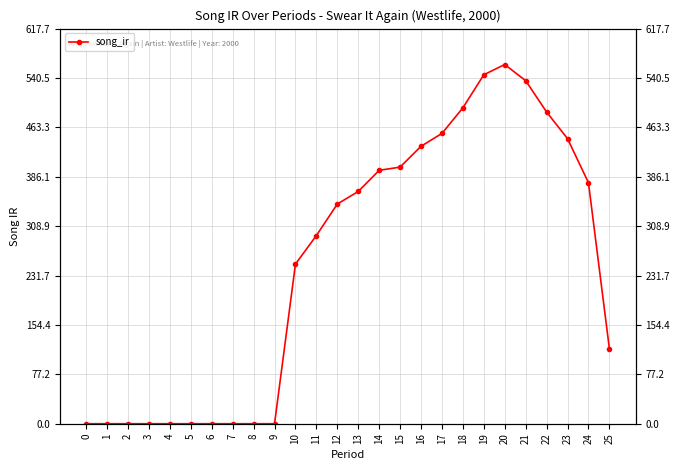

Reading left to right, transcribe all the data shown in this chart.

0.0	0.0	0.0	0.0	0.0	0.0	0.0	0.0	0.0	0.0	249.6	294.2	343.4	363.1	396.2	401.2	433.8	453.8	493.9	545.6	561.6	536.4	487.3	445.7	376.9	117.4